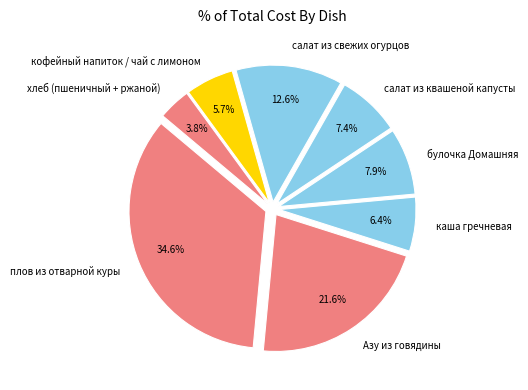

To the nearest percent, what is the average slice percentage?

12%